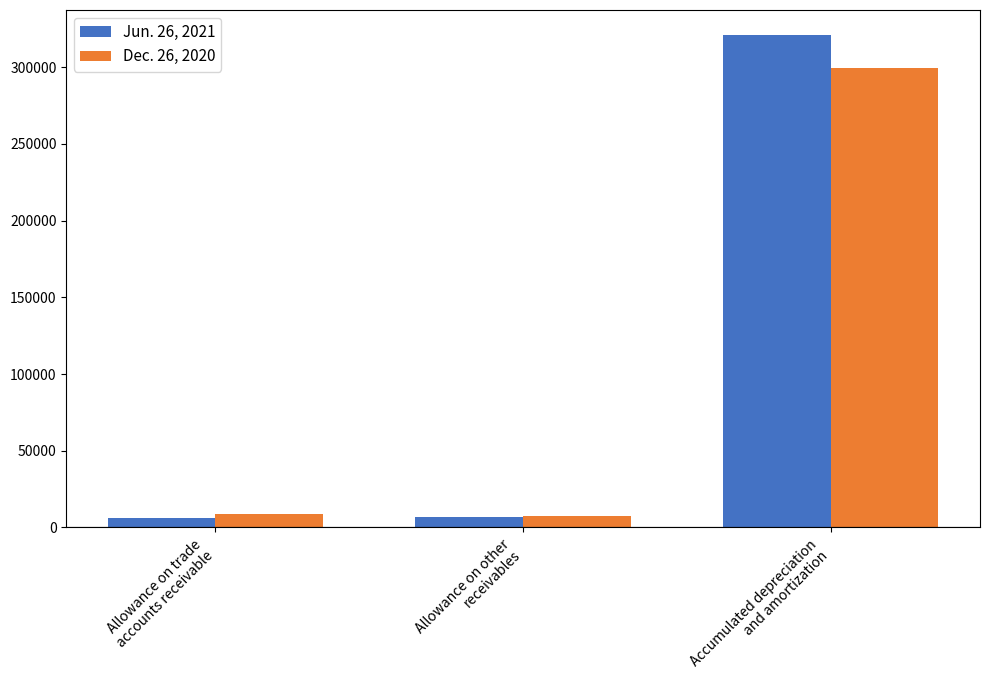

Which series has the largest range (max minus min)?

Jun. 26, 2021